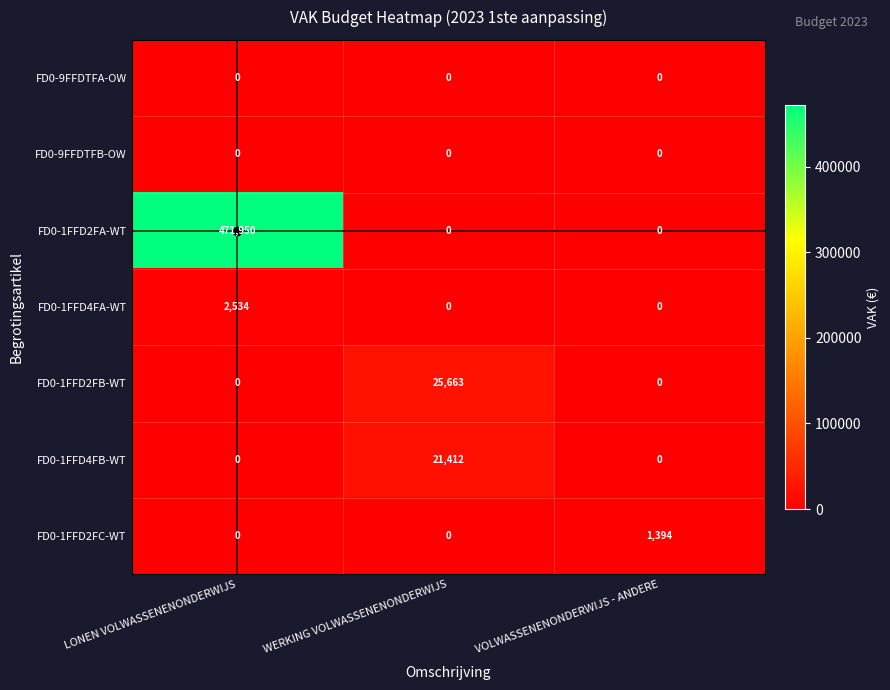

How many categories are shown in the chart?

3